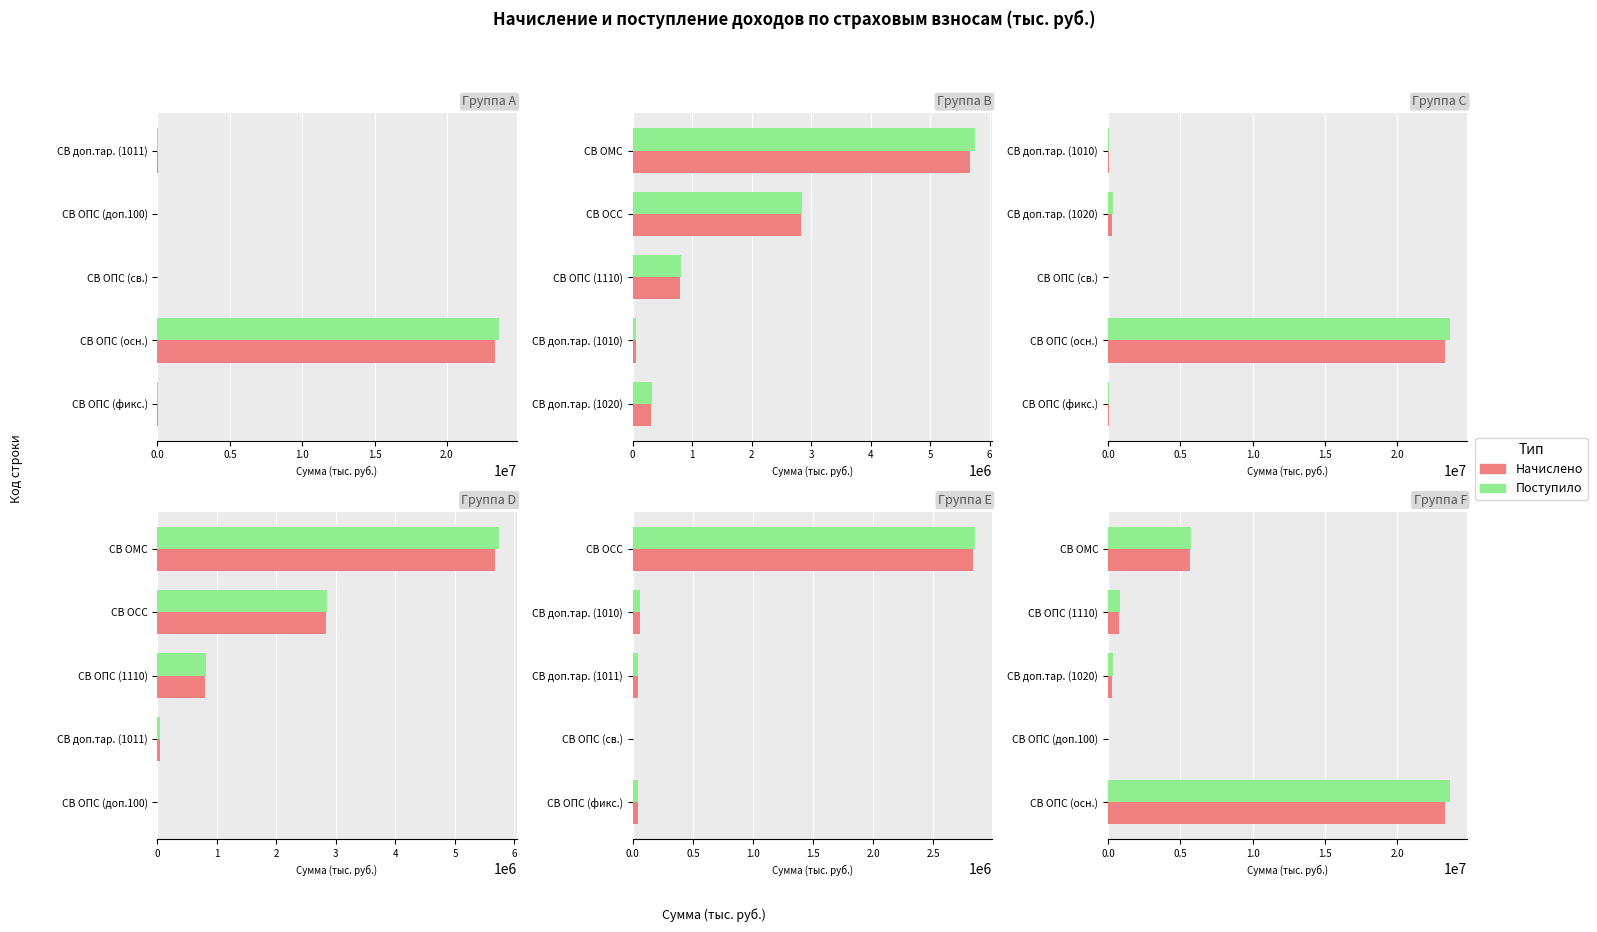

What are all the series names shown in the legend?

Начислено, Поступило